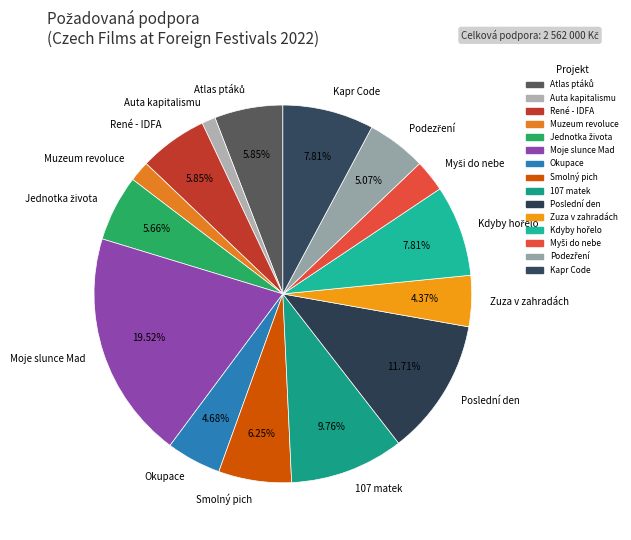

Which category has the smallest portion of the pie?

Auta kapitalismu